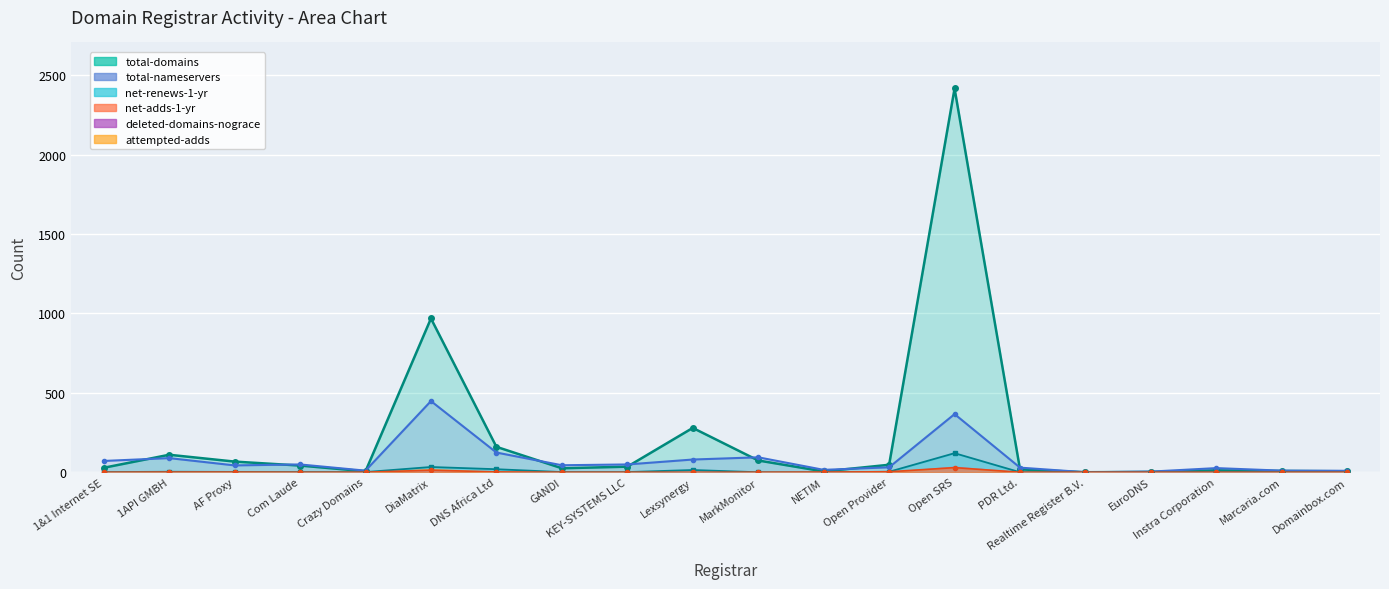

At how many categories does at least one series exceed 731?

2